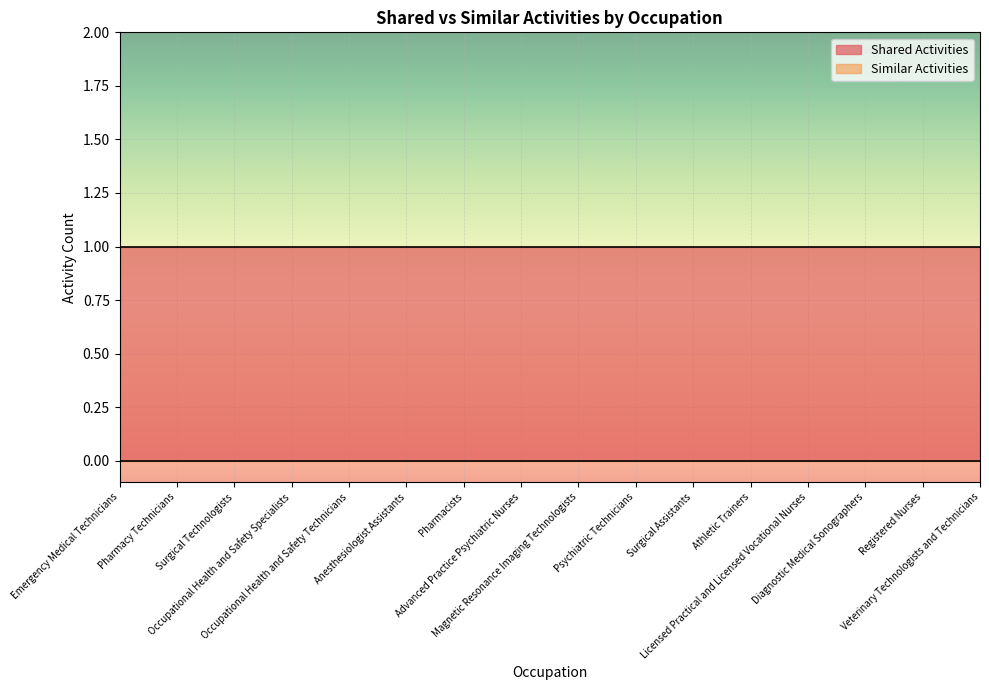

True or false: Shared Activities and Similar Activities intersect in this chart.

False